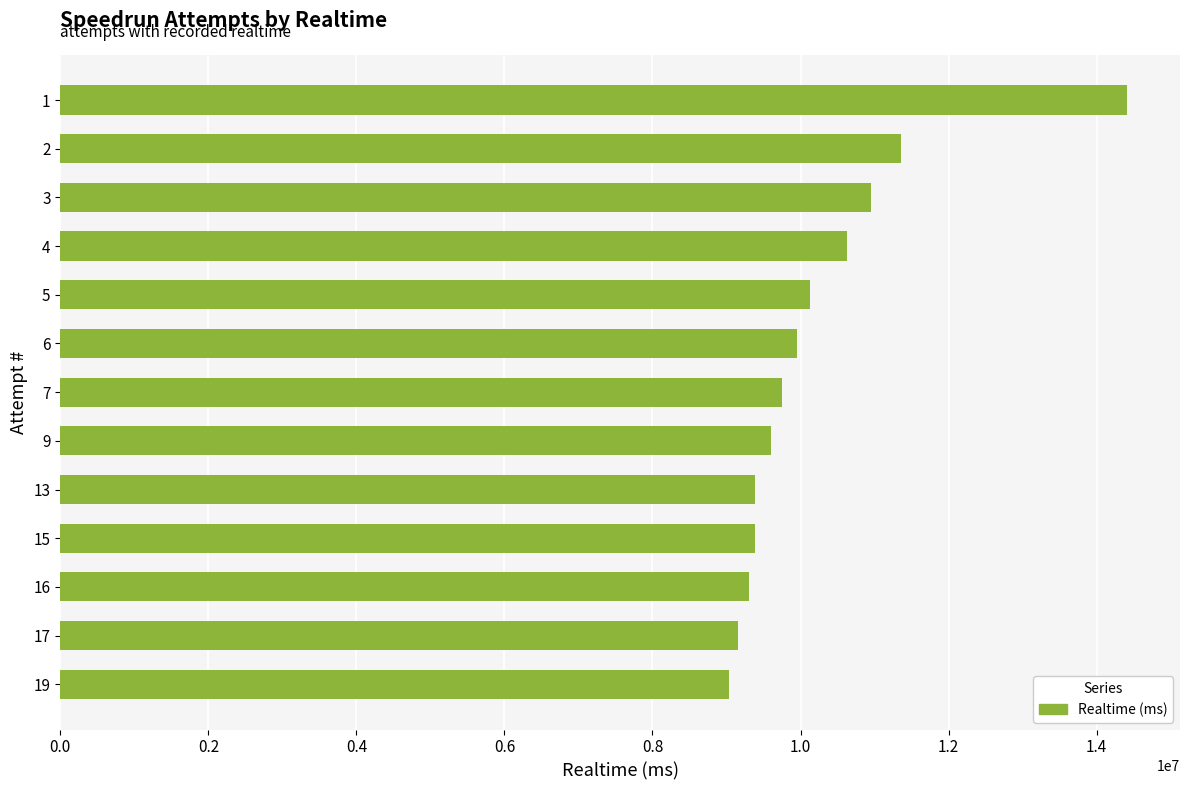

What is the maximum value shown in the chart?

14405925